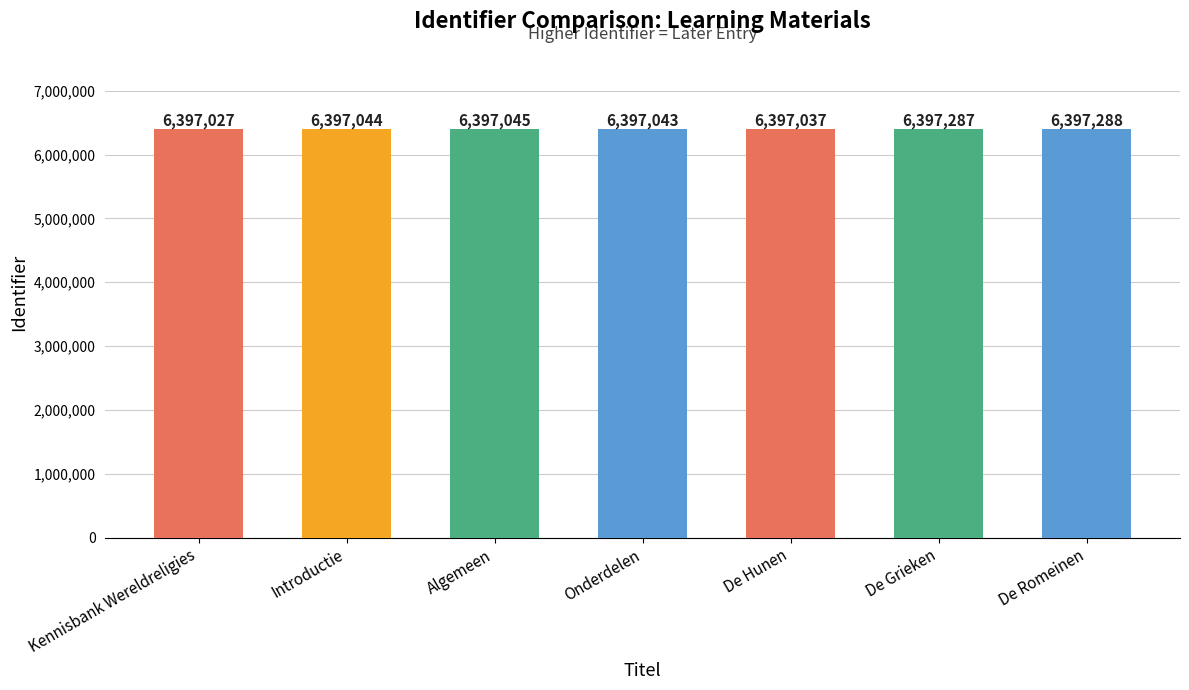

Read the value at Kennisbank Wereldreligies.

6397027